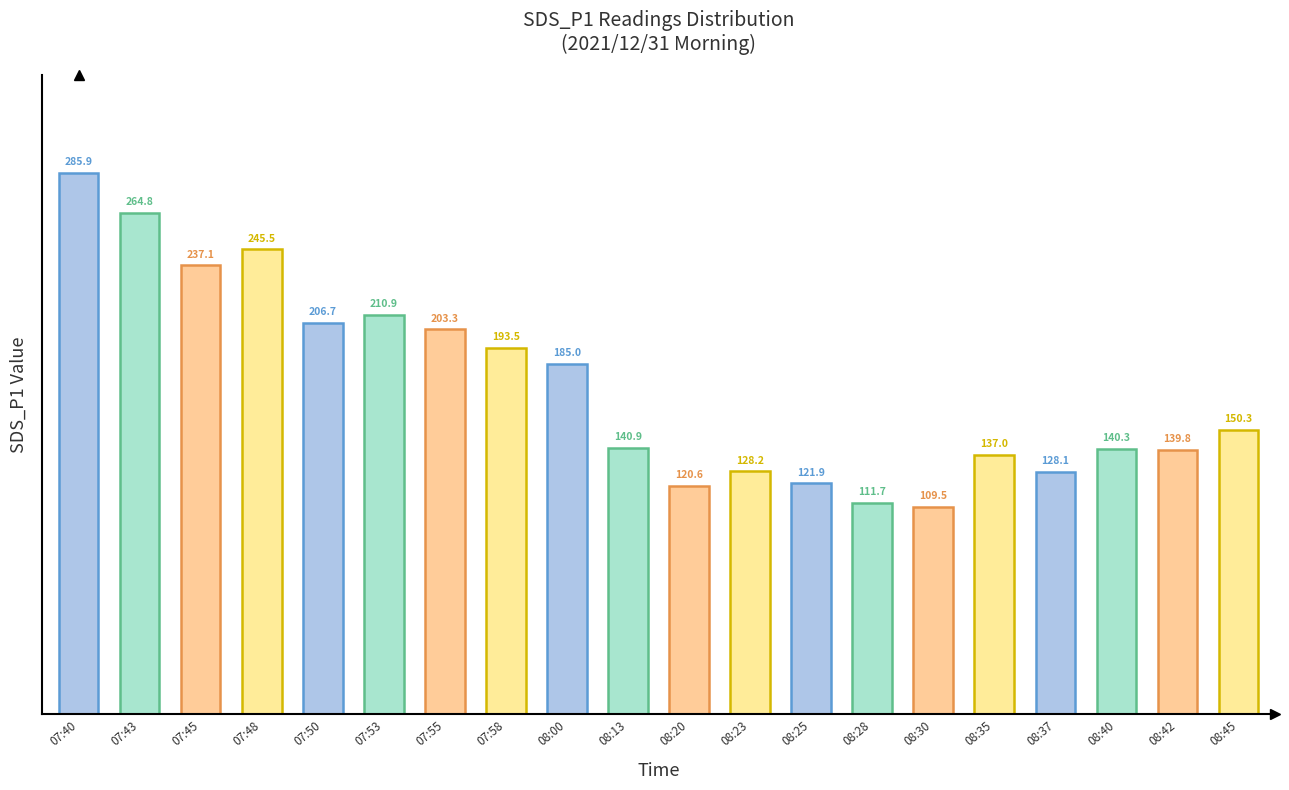

List the labels in order of value, smallest first.

08:30, 08:28, 08:20, 08:25, 08:37, 08:23, 08:35, 08:42, 08:40, 08:13, 08:45, 08:00, 07:58, 07:55, 07:50, 07:53, 07:45, 07:48, 07:43, 07:40